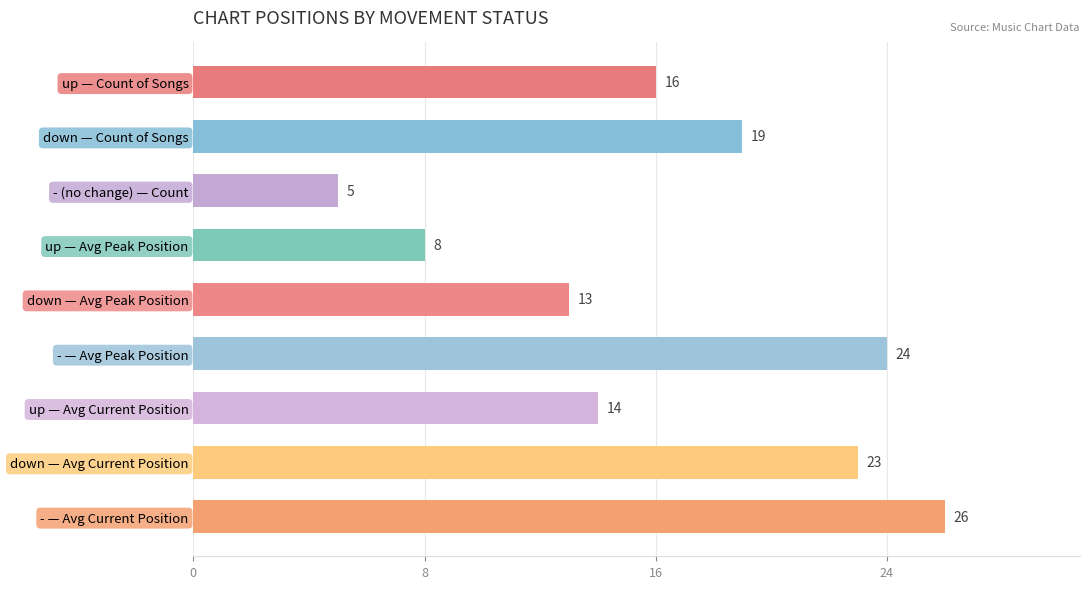

What is the ratio of the value at - — Avg Current Position to the value at up — Count of Songs?

1.6